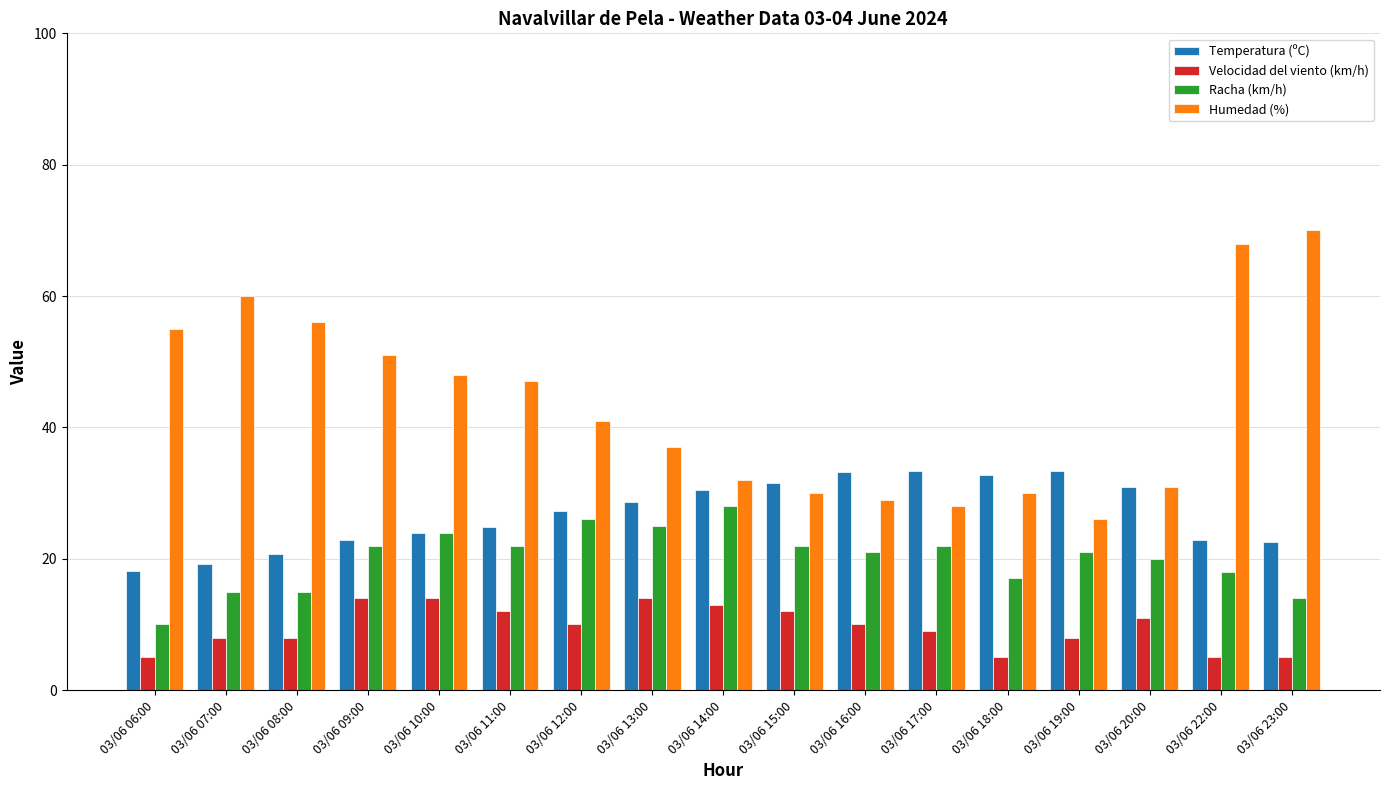

Between 03/06 11:00 and 03/06 16:00, which series saw the biggest shift?

Humedad (%)